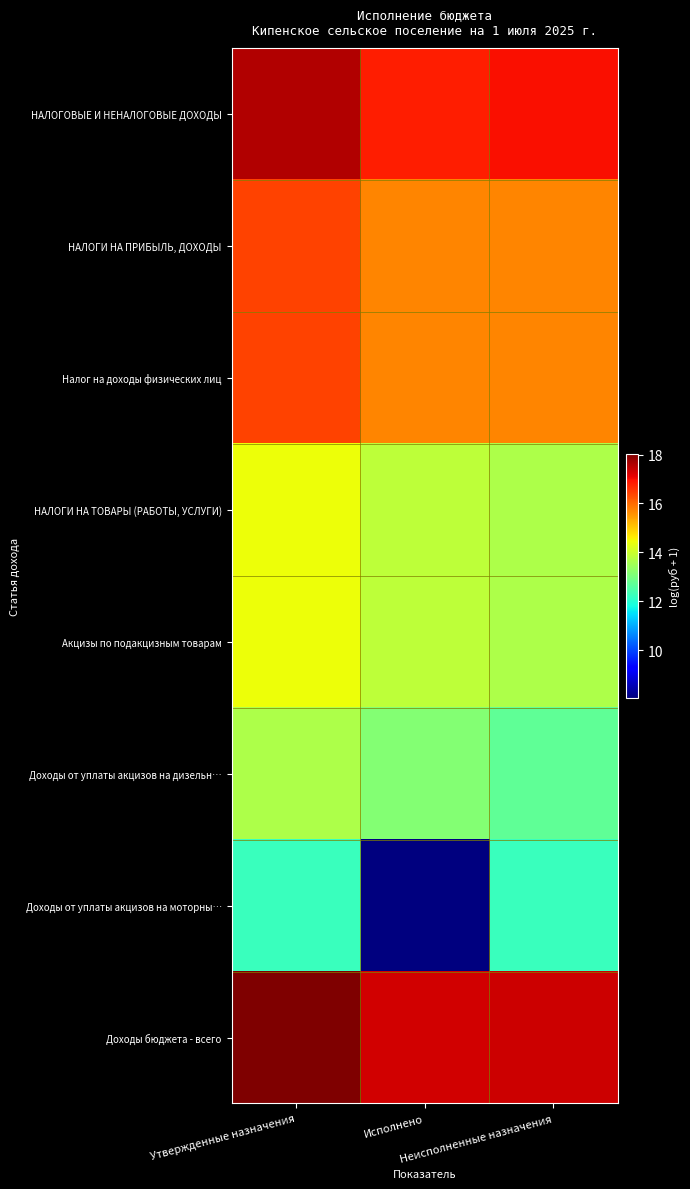

List the series in order of their peak value, highest first.

Доходы бюджета - всего, НАЛОГОВЫЕ И НЕНАЛОГОВЫЕ ДОХОДЫ, НАЛОГИ НА ПРИБЫЛЬ, ДОХОДЫ, Налог на доходы физических лиц, НАЛОГИ НА ТОВАРЫ (РАБОТЫ, УСЛУГИ), Акцизы по подакцизным товарам, Доходы от уплаты акцизов на дизельн…, Доходы от уплаты акцизов на моторны…